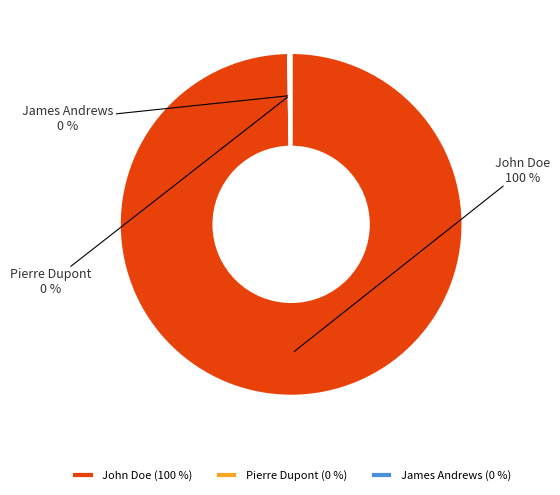

Which category has the biggest portion of the pie?

John Doe